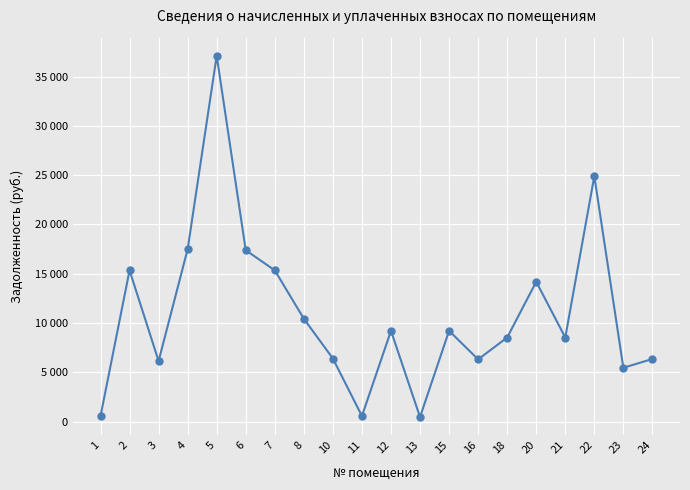

Where is the first local minimum?

3